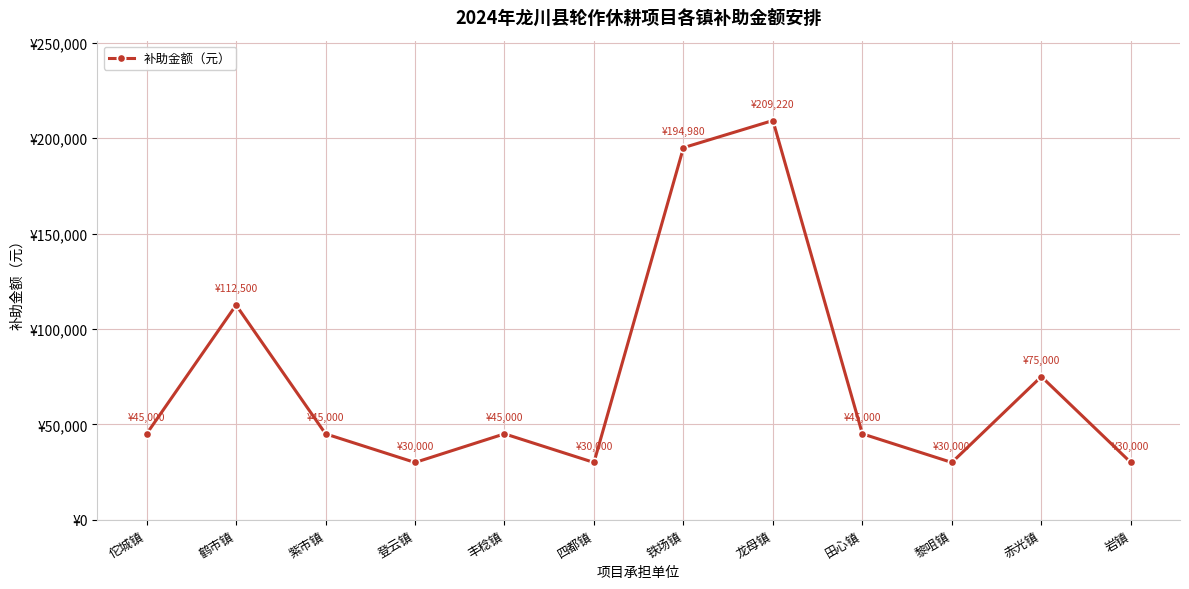

Reading left to right, extract all data points from this chart.

佗城镇=45000	鹤市镇=112500	紫市镇=45000	登云镇=30000	丰稔镇=45000	四都镇=30000	铁场镇=194980	龙母镇=209220	田心镇=45000	黎咀镇=30000	赤光镇=75000	岩镇=30000